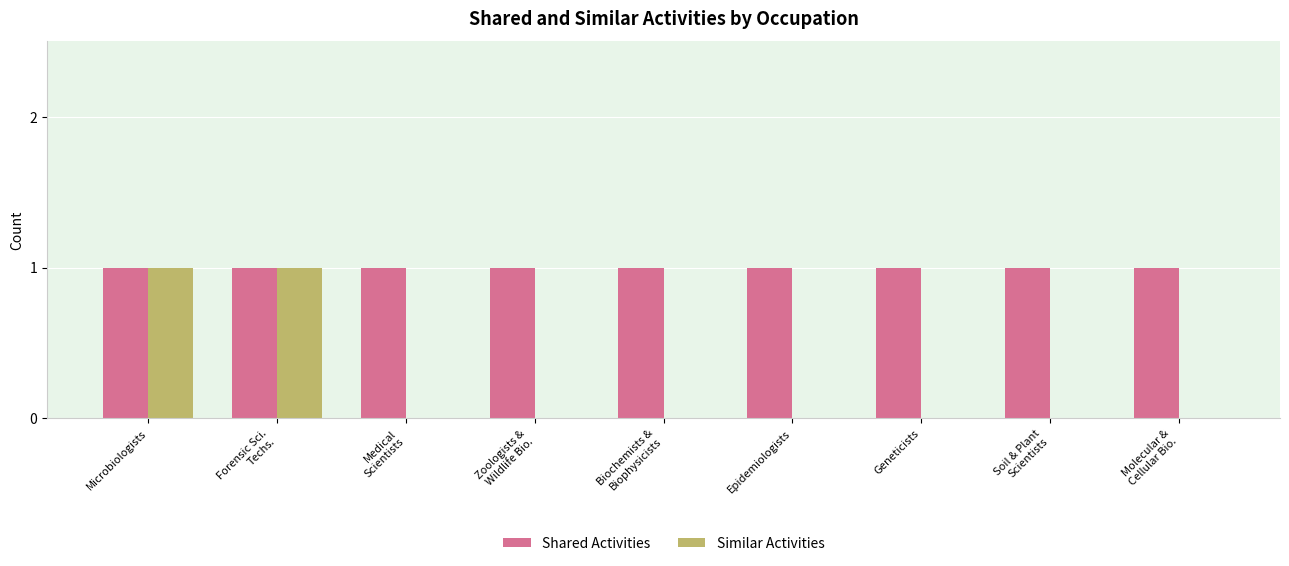

Reading left to right, extract all data points from this chart.

Shared Activities: 1	1	1	1	1	1	1	1	1
Similar Activities: 1	1	0	0	0	0	0	0	0